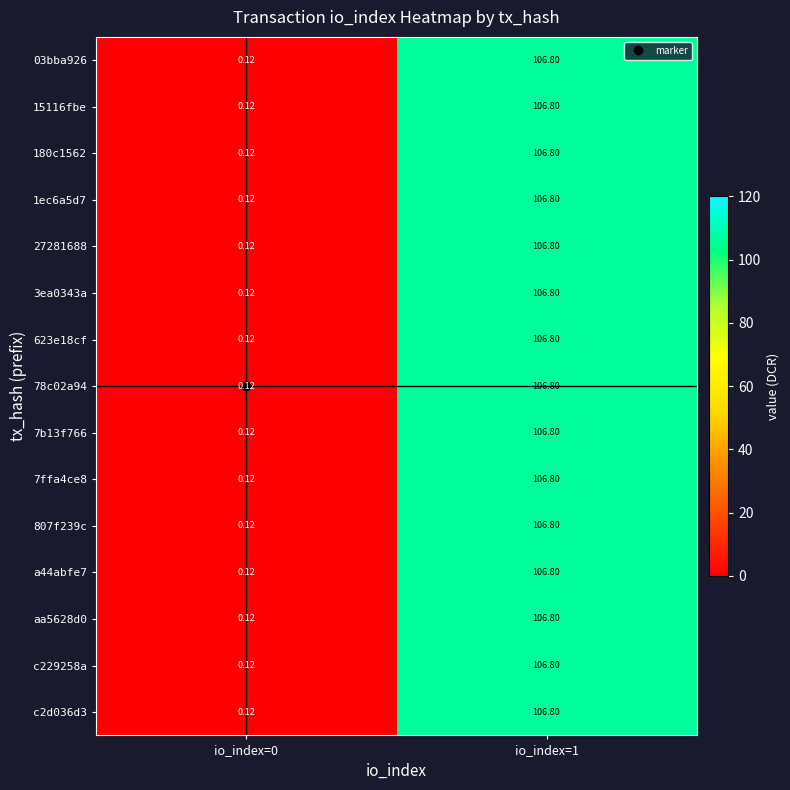

Is the value of c2d036d3 at io_index=0 greater than the value of aa5628d0 at io_index=1?

No